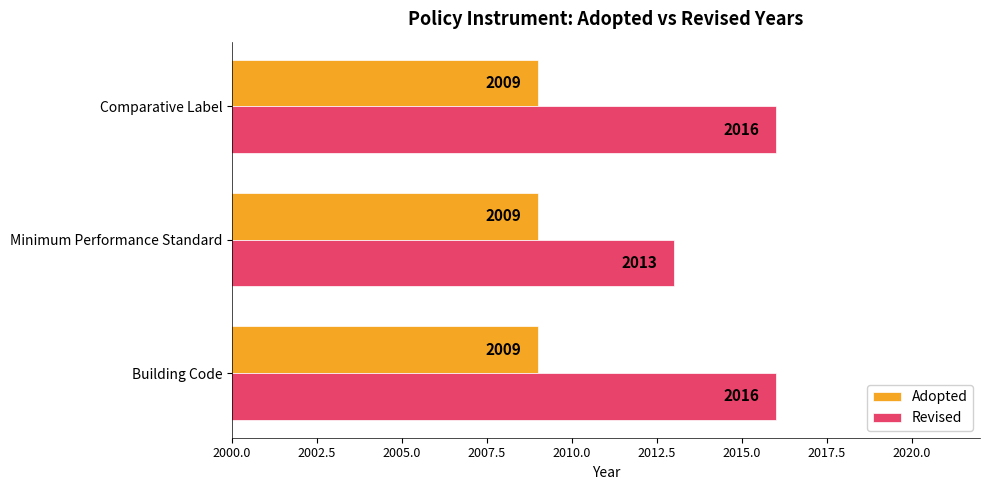

True or false: Revised has a value of 2016 at Comparative Label.

True